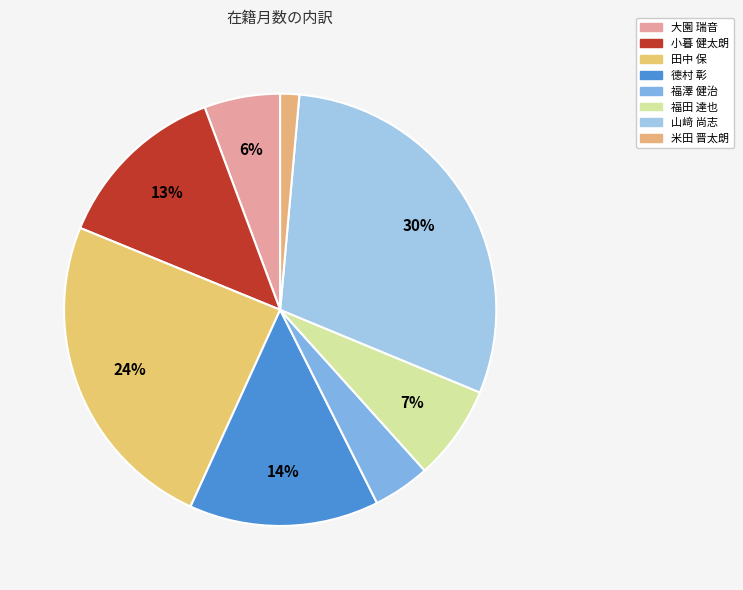

To the nearest percent, what is the difference between the 米田 晋太朗 and 山﨑 尚志 slice percentages?

28%